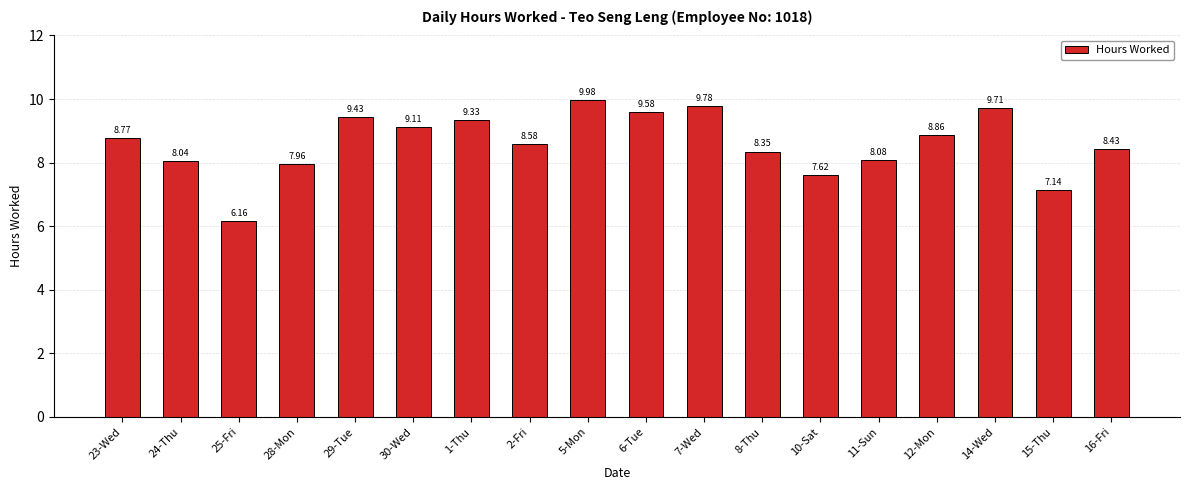

What is the label of the 11th bar from the right?

2-Fri